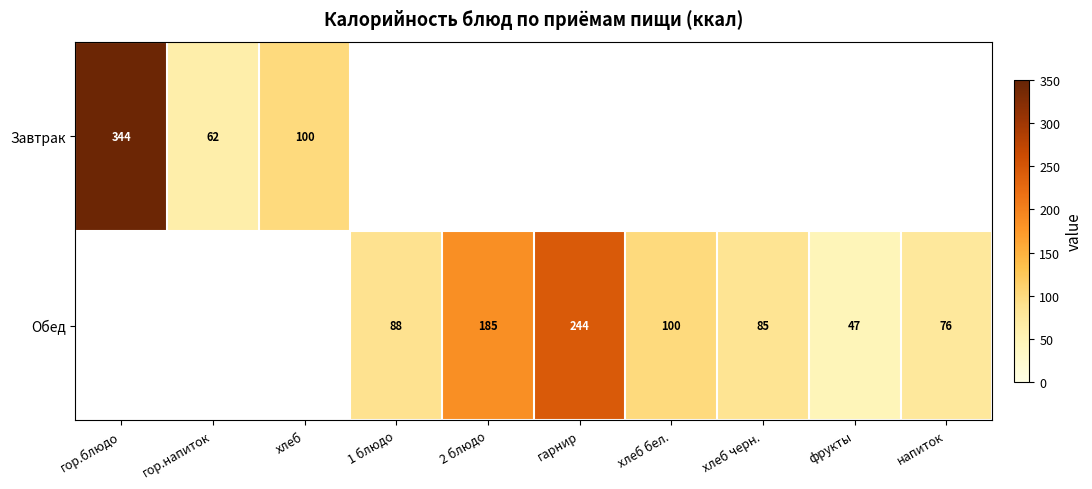

Is it true that Обед equals 33.0 at хлеб бел.?

False